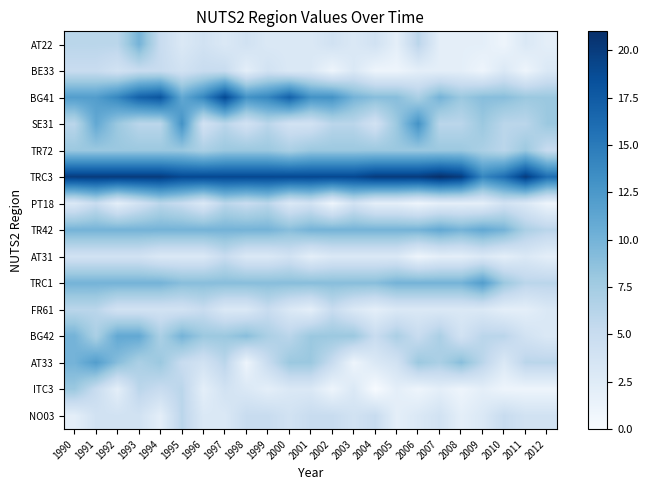

Reading right to left, list all the values displayed in this chart.

AT22: 2012=2	2011=3	2010=1	2009=2	2008=2	2007=2	2006=6	2005=2	2004=4	2003=3	2002=4	2001=3	2000=3	1999=3	1998=4	1997=3	1996=4	1995=3	1994=5	1993=10	1992=6	1991=6	1990=6
BE33: 2012=3	2011=1	2010=3	2009=1	2008=2	2007=2	2006=2	2005=1	2004=1	2003=3	2002=1	2001=3	2000=3	1999=4	1998=2	1997=5	1996=5	1995=4	1994=5	1993=5	1992=4	1991=5	1990=5
BG41: 2012=8	2011=8	2010=9	2009=9	2008=8	2007=10	2006=7	2005=9	2004=9	2003=10	2002=13	2001=13	2000=17	1999=14	1998=13	1997=19	1996=14	1995=11	1994=18	1993=17	1992=14	1991=12	1990=12
SE31: 2012=8	2011=6	2010=6	2009=8	2008=6	2007=6	2006=13	2005=8	2004=4	2003=6	2002=6	2001=4	2000=4	1999=6	1998=4	1997=6	1996=4	1995=13	1994=6	1993=6	1992=8	1991=11	1990=6
TR72: 2012=5	2011=8	2010=6	2009=7	2008=8	2007=8	2006=8	2005=8	2004=8	2003=8	2002=8	2001=8	2000=7	1999=8	1998=8	1997=8	1996=7	1995=8	1994=8	1993=8	1992=8	1991=8	1990=8
TRC3: 2012=16	2011=20	2010=16	2009=14	2008=20	2007=21	2006=20	2005=20	2004=20	2003=19	2002=19	2001=19	2000=19	1999=19	1998=19	1997=19	1996=19	1995=19	1994=20	1993=20	1992=20	1991=20	1990=20
PT18: 2012=1	2011=3	2010=4	2009=2	2008=2	2007=2	2006=1	2005=2	2004=2	2003=4	2002=1	2001=4	2000=3	1999=6	1998=5	1997=6	1996=3	1995=5	1994=6	1993=4	1992=2	1991=5	1990=3
TR42: 2012=6	2011=7	2010=10	2009=11	2008=10	2007=11	2006=10	2005=10	2004=10	2003=10	2002=10	2001=10	2000=9	1999=10	1998=10	1997=10	1996=10	1995=10	1994=10	1993=10	1992=10	1991=10	1990=10
AT31: 2012=2	2011=3	2010=2	2009=3	2008=2	2007=2	2006=1	2005=3	2004=3	2003=3	2002=3	2001=2	2000=4	1999=3	1998=3	1997=5	1996=3	1995=3	1994=3	1993=4	1992=4	1991=4	1990=4
TRC1: 2012=6	2011=6	2010=8	2009=12	2008=10	2007=10	2006=10	2005=10	2004=9	2003=9	2002=9	2001=9	2000=9	1999=9	1998=9	1997=9	1996=9	1995=9	1994=10	1993=10	1992=10	1991=10	1990=10
FR61: 2012=3	2011=2	2010=2	2009=3	2008=3	2007=3	2006=3	2005=3	2004=2	2003=3	2002=5	2001=2	2000=3	1999=5	1998=3	1997=3	1996=5	1995=4	1994=4	1993=4	1992=4	1991=6	1990=6
BG42: 2012=3	2011=4	2010=6	2009=6	2008=4	2007=7	2006=5	2005=7	2004=5	2003=8	2002=8	2001=8	2000=6	1999=7	1998=9	1997=8	1996=8	1995=10	1994=7	1993=11	1992=11	1991=7	1990=10
AT33: 2012=6	2011=6	2010=3	2009=6	2008=9	2007=7	2006=8	2005=4	2004=3	2003=1	2002=5	2001=8	2000=8	1999=5	1998=1	1997=6	1996=4	1995=5	1994=8	1993=7	1992=9	1991=12	1990=10
ITC3: 2012=1	2011=1	2010=1	2009=2	2008=1	2007=2	2006=1	2005=2	2004=0	2003=3	2002=1	2001=3	2000=3	1999=2	1998=3	1997=4	1996=2	1995=6	1994=5	1993=6	1992=2	1991=5	1990=8
NO03: 2012=4	2011=4	2010=5	2009=3	2008=2	2007=4	2006=3	2005=2	2004=5	2003=4	2002=5	2001=5	2000=4	1999=5	1998=5	1997=3	1996=3	1995=6	1994=2	1993=4	1992=4	1991=4	1990=2